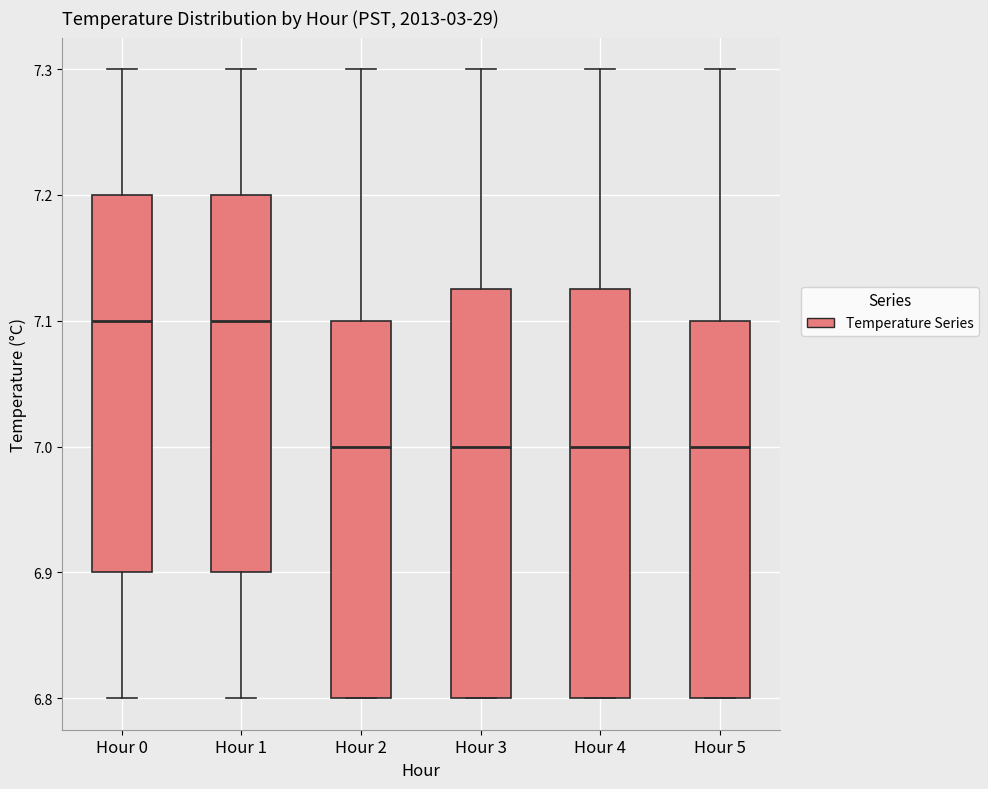

Where does the lower whisker of the box for Hour 0 end on the y-axis? The values are not printed on the chart, so give them approximately, as read against the axis.

6.80